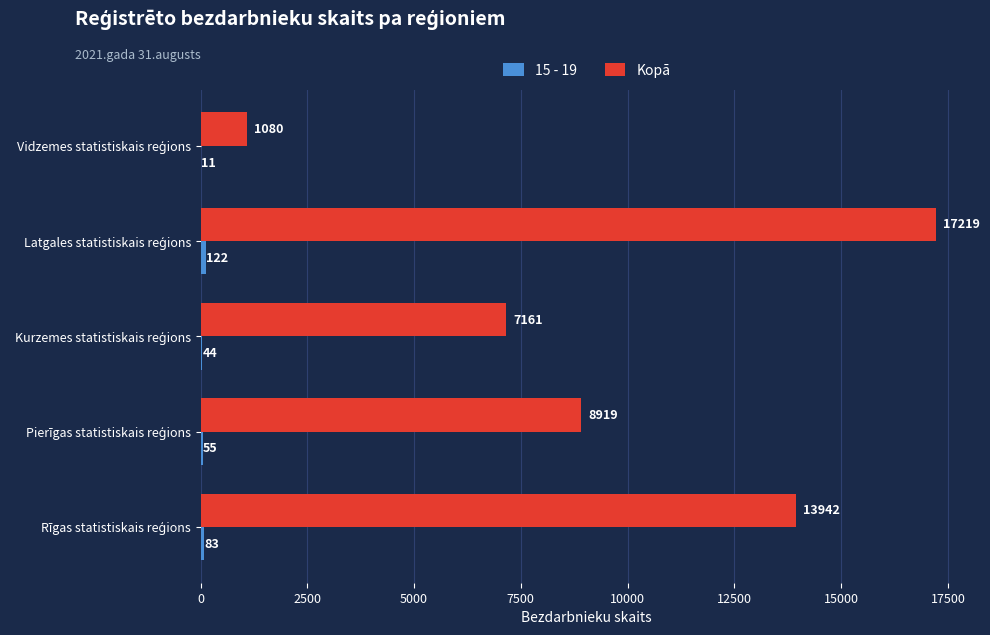

What is the maximum value shown in the chart?

17219